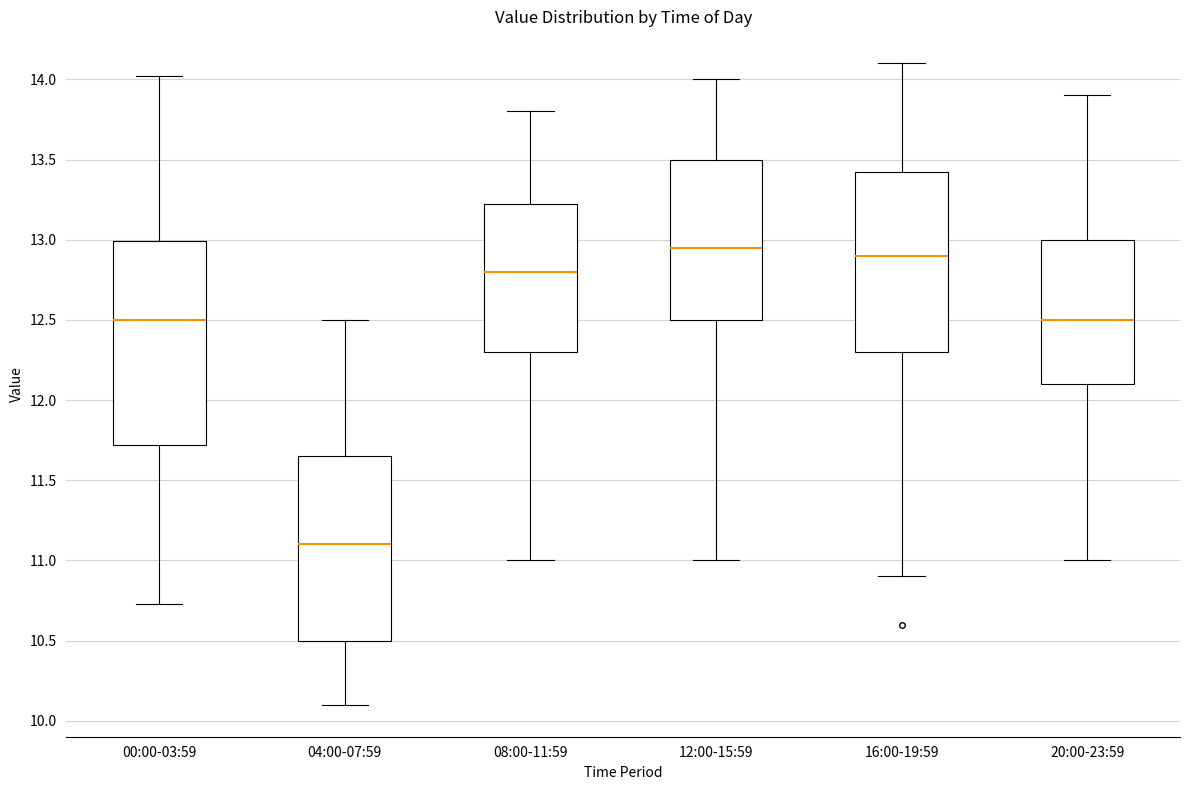

Reading left to right, transcribe this box plot: for each box, give where its median line is, the range the box spans, and where its two whiskers end, as read against the y-axis. The values are not printed on the chart, so give them approximately, as read against the axis.

00:00-03:59: median 12.50, box 11.70 to 13.00, whiskers 10.75 to 14.00
04:00-07:59: median 11.10, box 10.50 to 11.65, whiskers 10.10 to 12.50
08:00-11:59: median 12.80, box 12.30 to 13.25, whiskers 11.00 to 13.80
12:00-15:59: median 12.95, box 12.50 to 13.50, whiskers 11.00 to 14.00
16:00-19:59: median 12.90, box 12.30 to 13.45, whiskers 10.90 to 14.10
20:00-23:59: median 12.50, box 12.10 to 13.00, whiskers 11.00 to 13.90